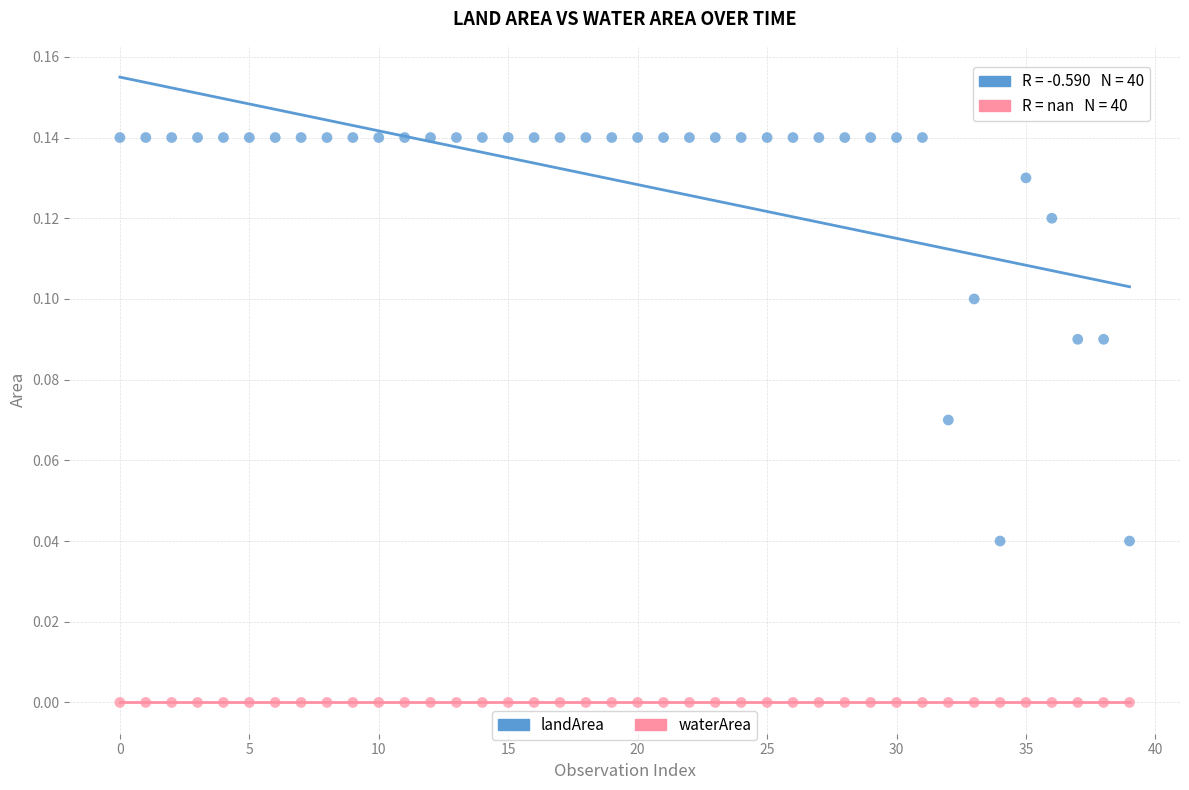

Which series contains the highest Y value?

landArea